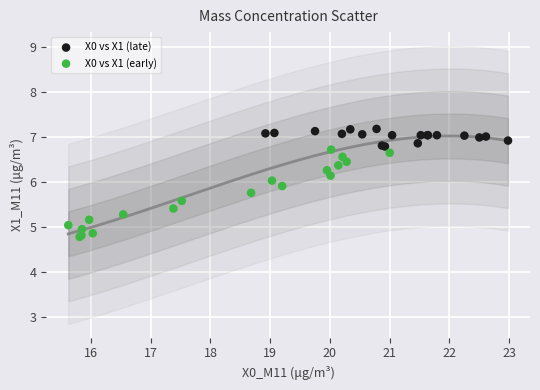

Which series contains the lowest Y value?

X0 vs X1 (early)